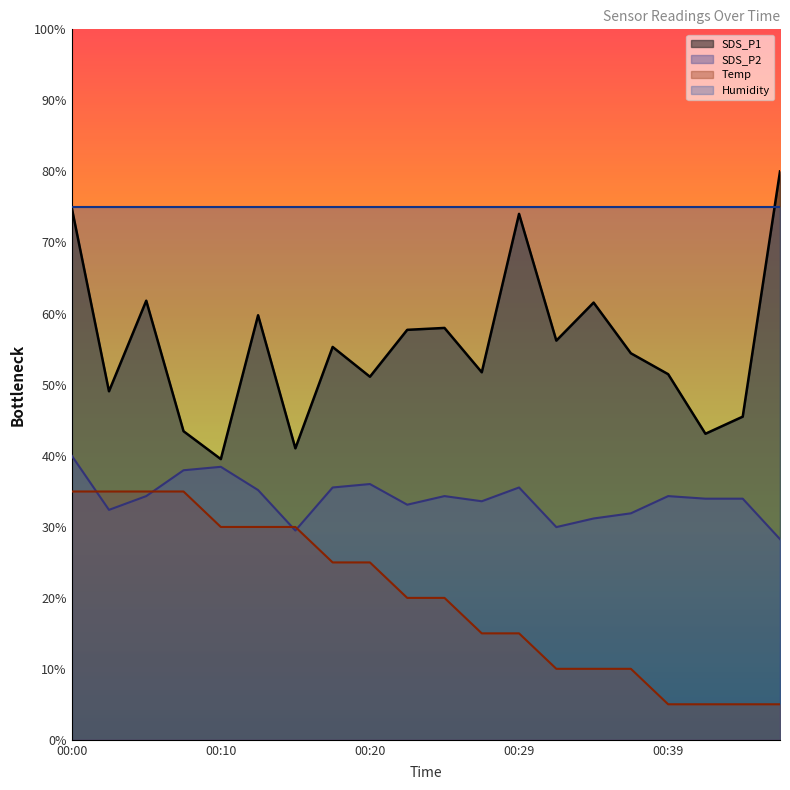

Is the value of Temp at 00:05 greater than the value of SDS_P2 at 00:27?

Yes